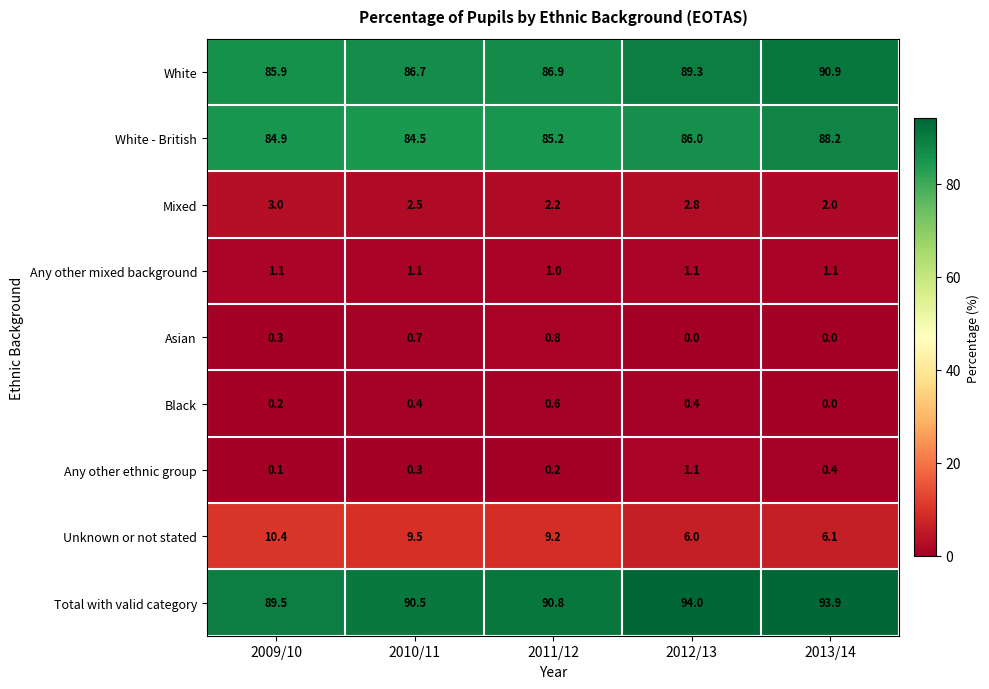

Rank the series at 2011/12 from highest to lowest value.

Total with valid category, White, White - British, Unknown or not stated, Mixed, Any other mixed background, Asian, Black, Any other ethnic group